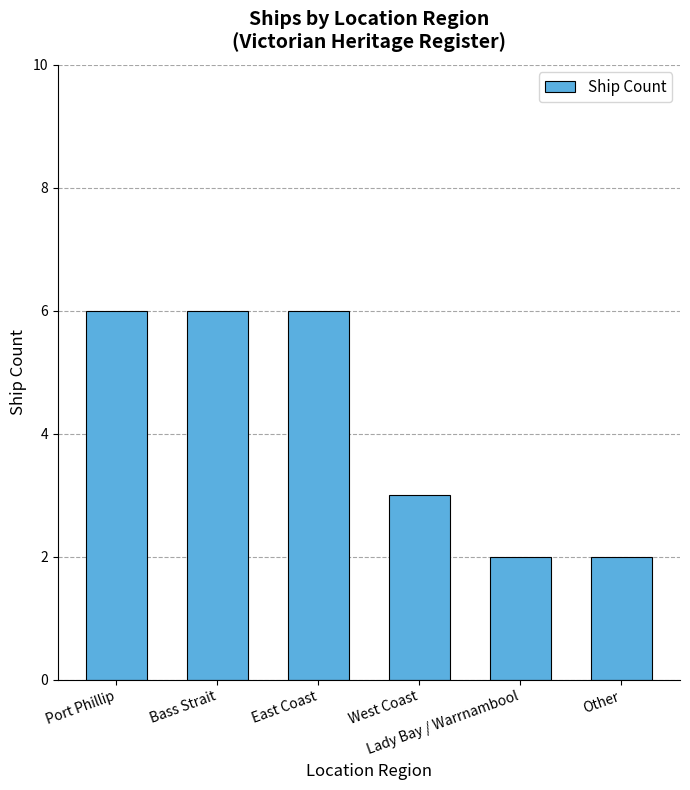

What is the greatest value displayed?

6